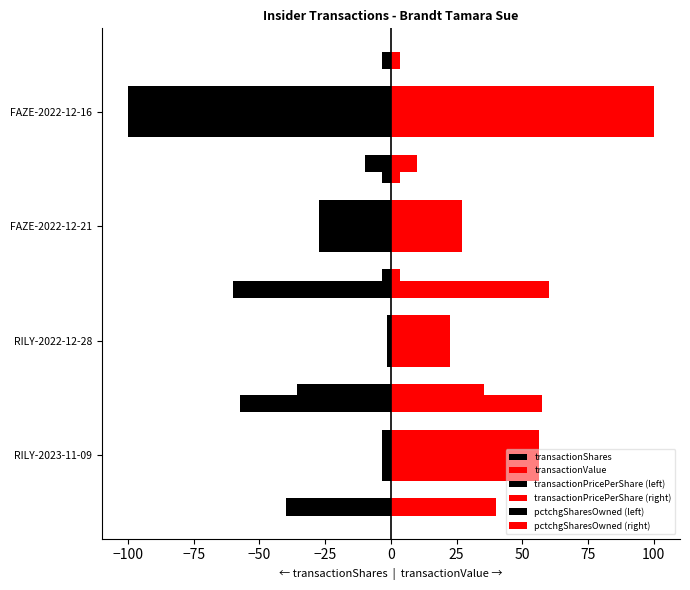

How many values in the transactionValue series exceed 56?

2